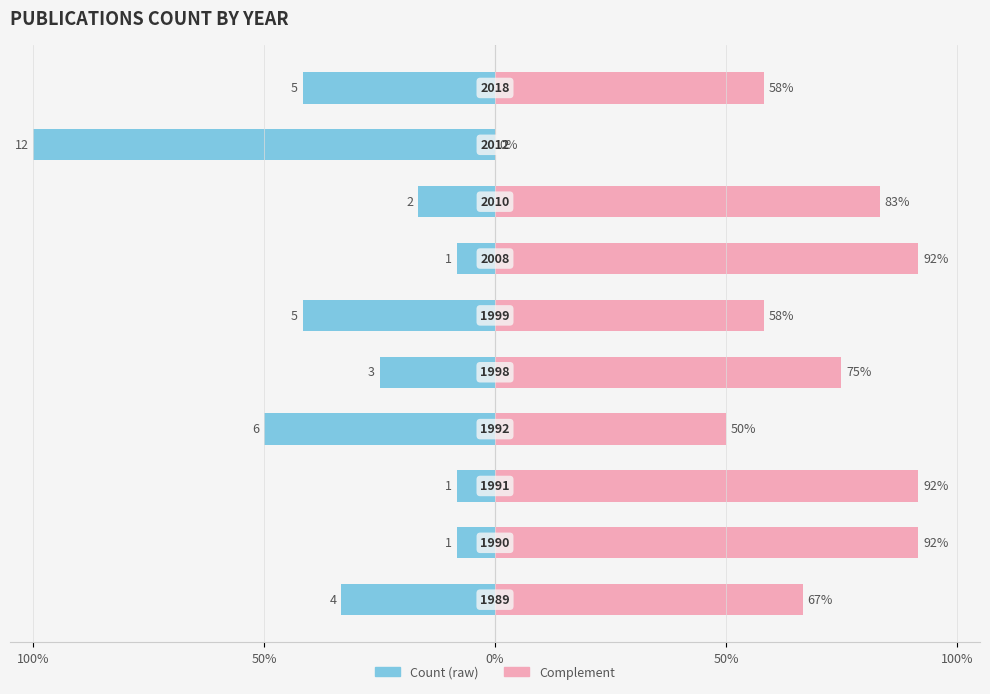

What is the difference between the maximum and minimum values in the Count (scaled) series?

91.7